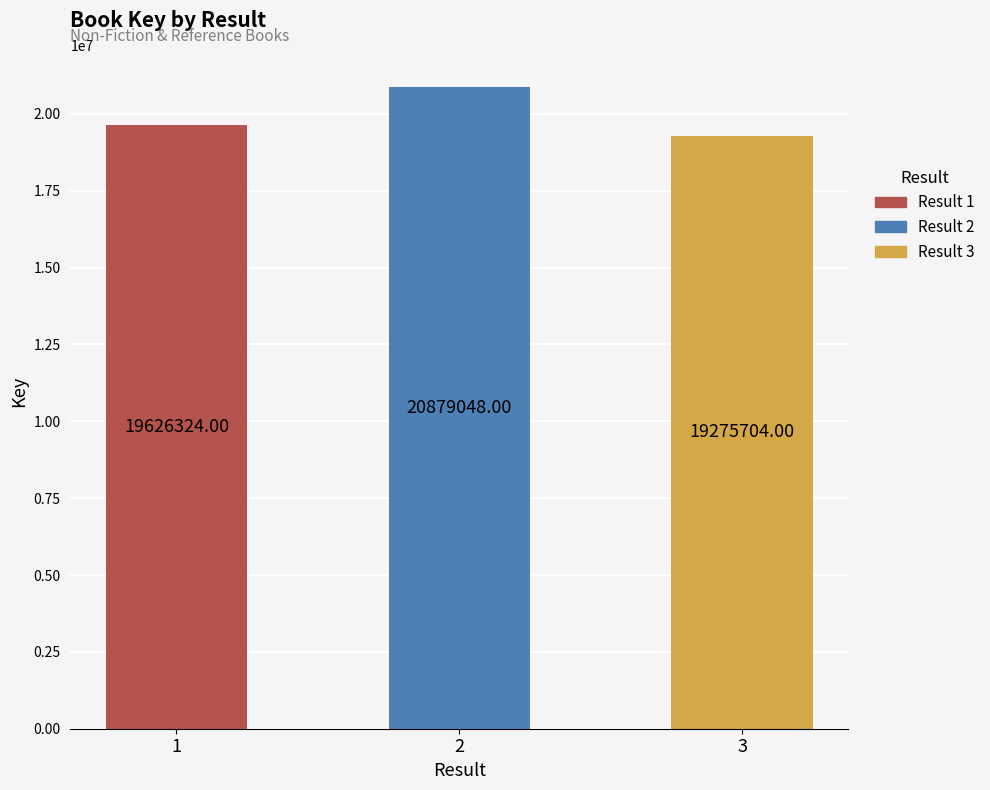

What is the change in value from 2 to 3?

-1603344